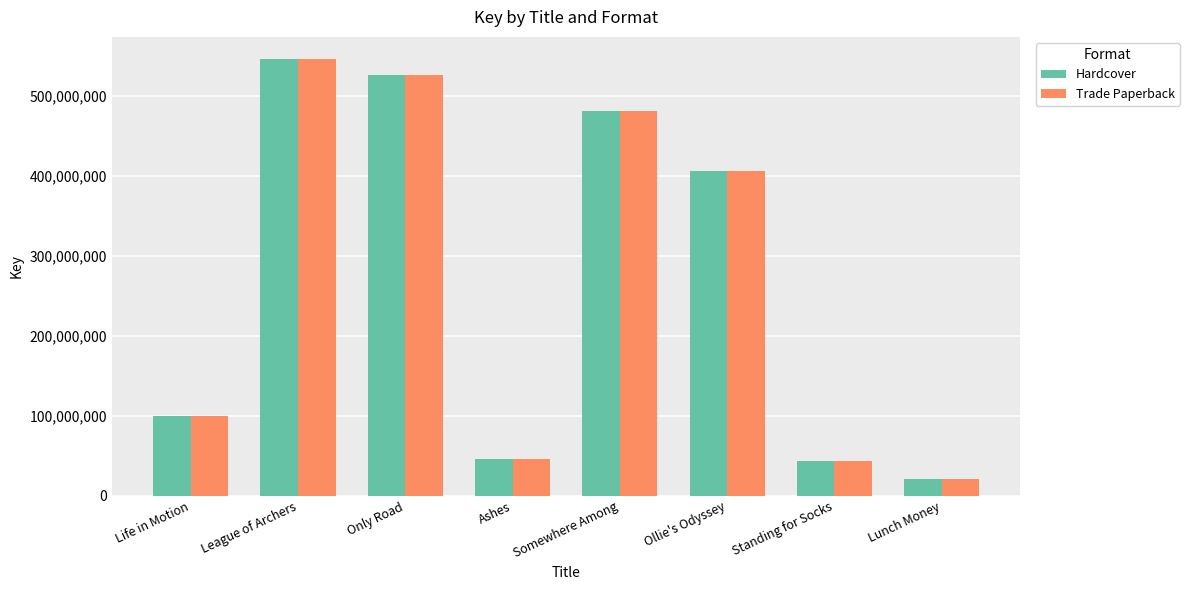

What is the sum of the Hardcover values at Life in Motion and Standing for Socks?

144352202